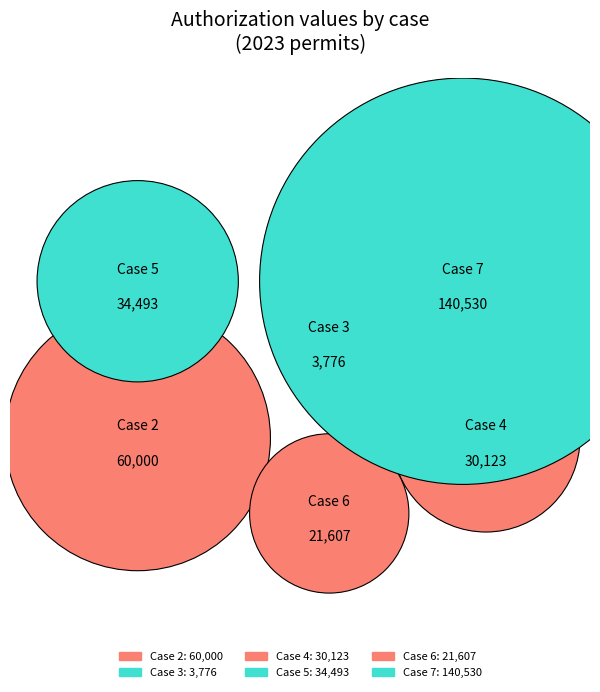

To the nearest percent, what is the difference between the 7 and 3 slice percentages?

47%